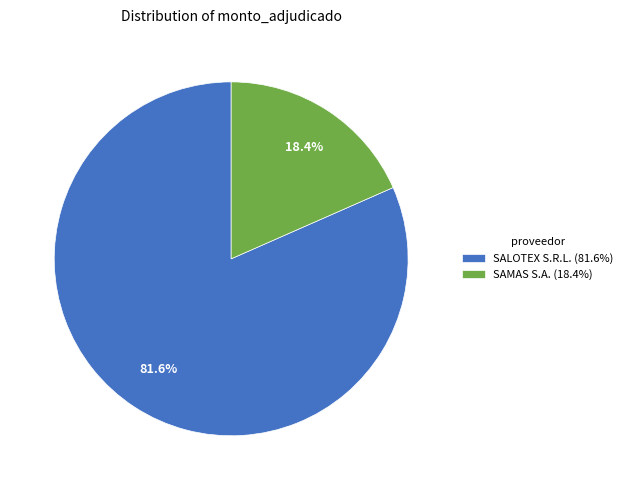

True or false: SAMAS S.A. accounts for 18% of the total.

True